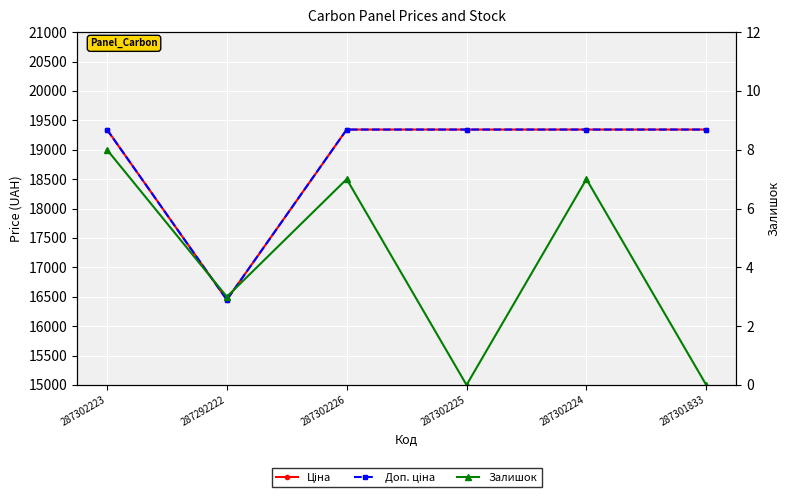

True or false: Залишок and Ціна cross at least once.

False